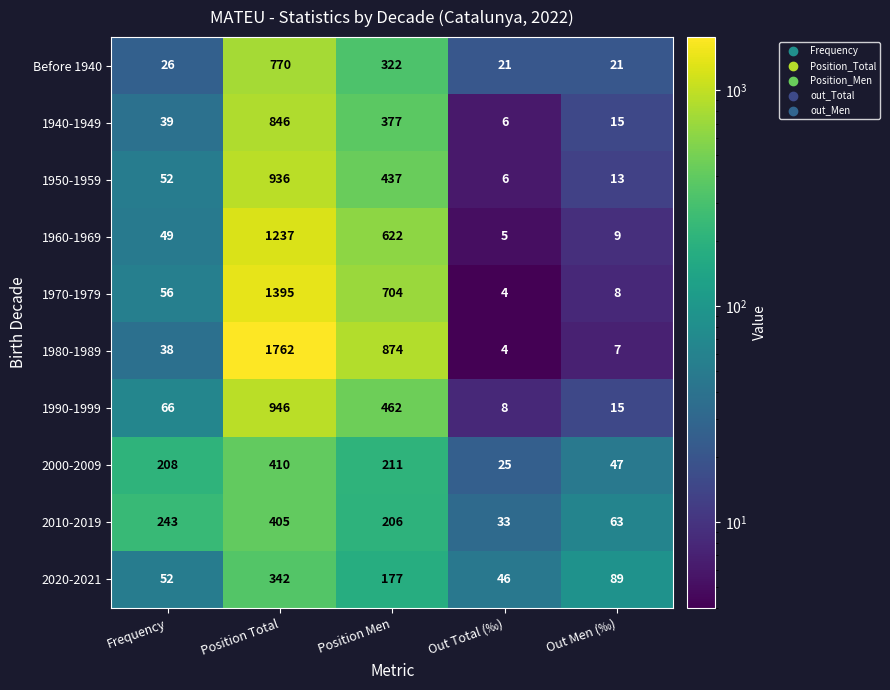

Which label corresponds to the smallest value in the chart?

Out Total (‰)